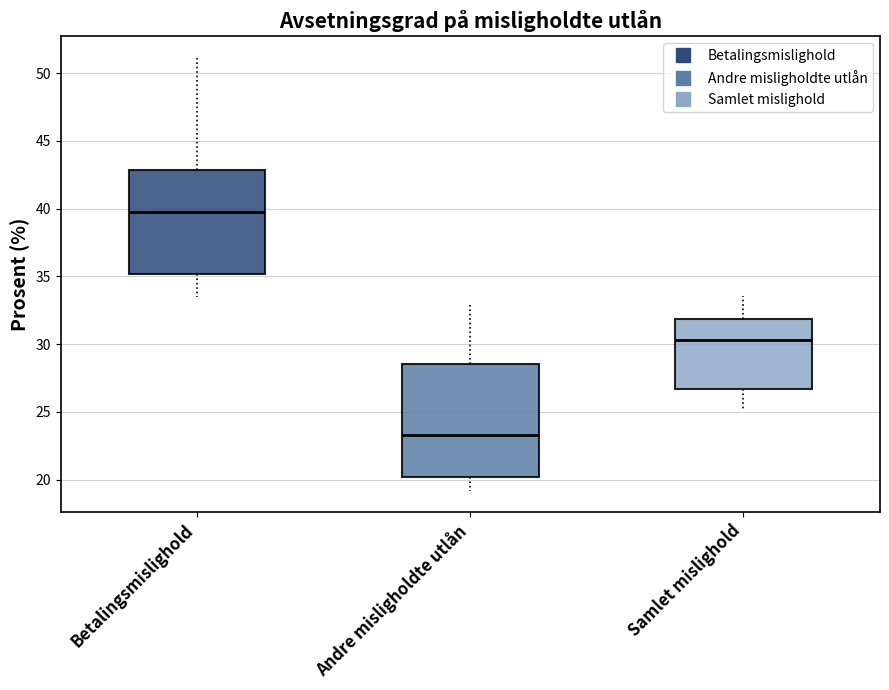

Where does the upper whisker of the box for Betalingsmislighold end on the y-axis? The values are not printed on the chart, so give them approximately, as read against the axis.

51.0